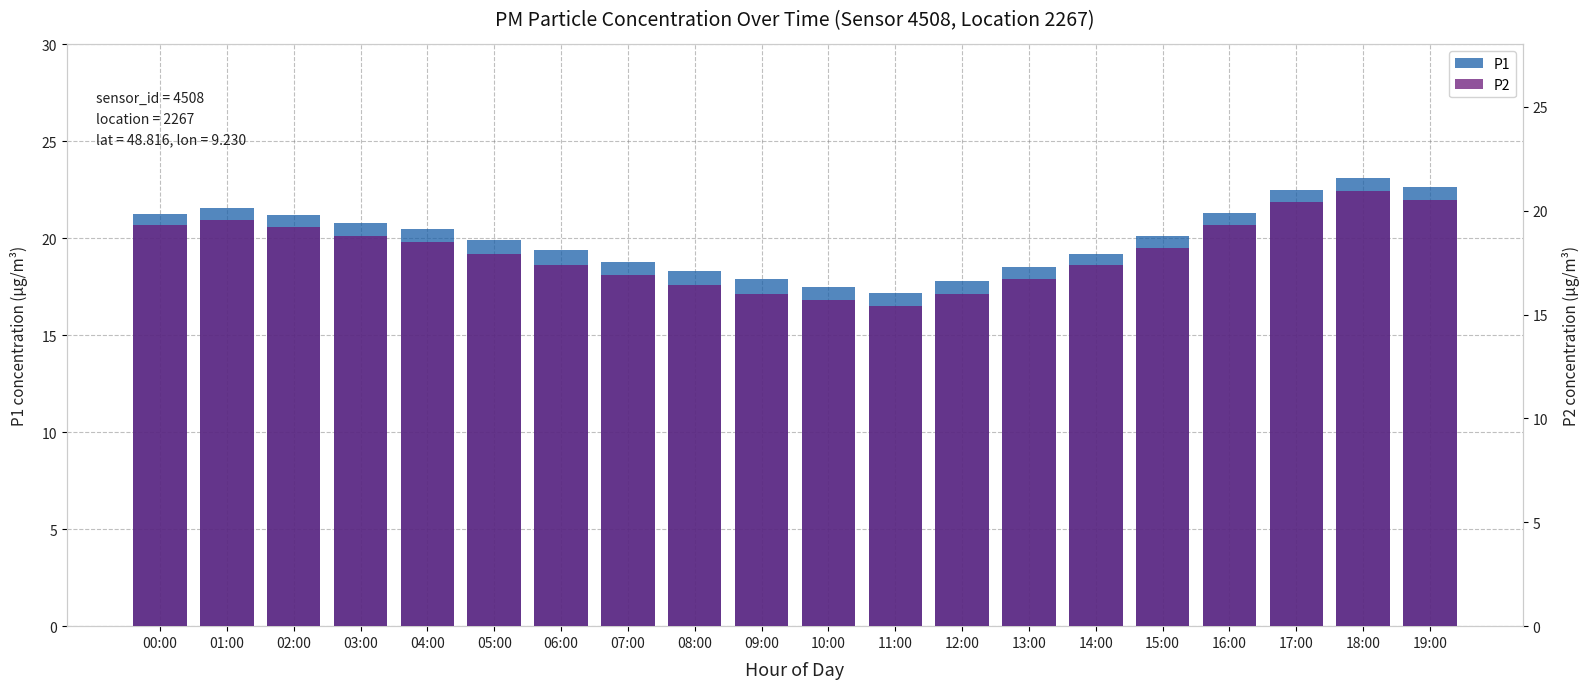

What are all the series names shown in the legend?

P1, P2